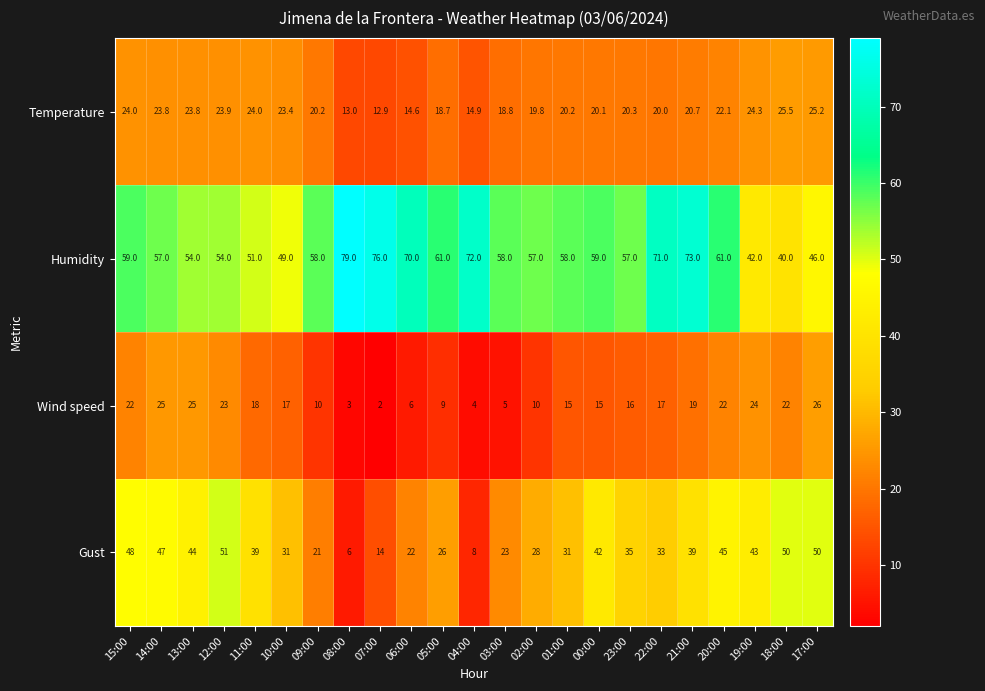

Count the number of categories in the chart.

23